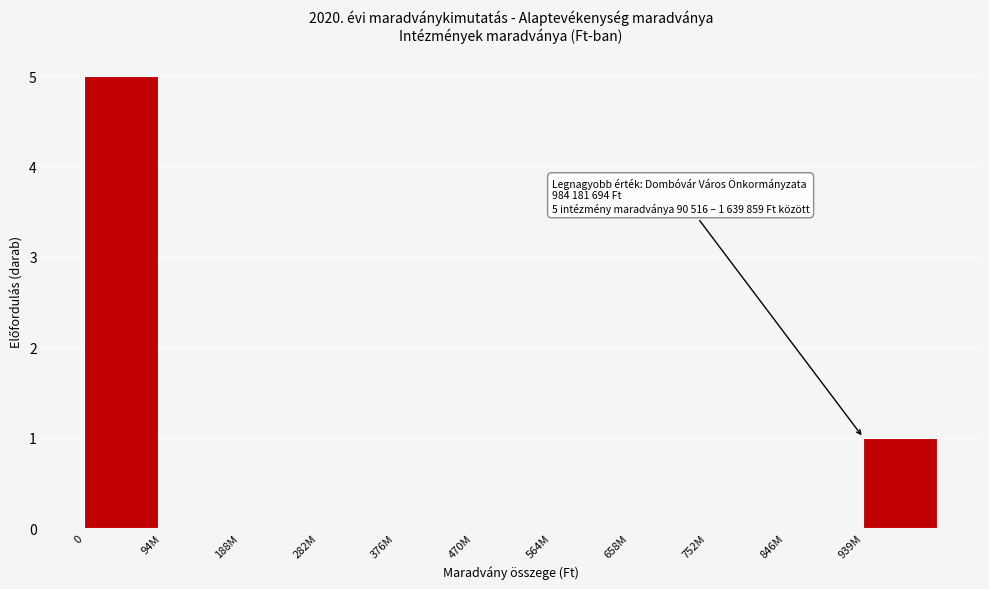

Reading left to right, transcribe all the data shown in this chart.

0=5	94M=0	188M=0	282M=0	376M=0	470M=0	564M=0	658M=0	752M=0	846M=0	939M=1